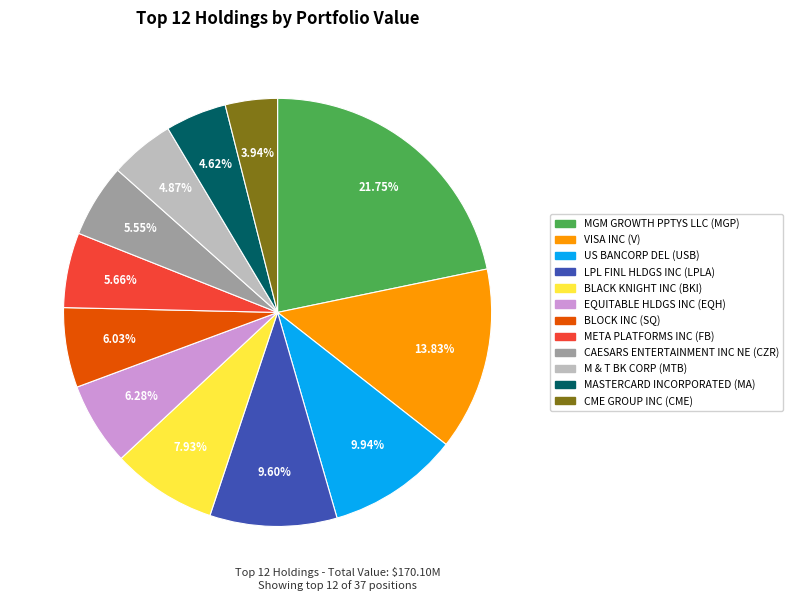

Is there a majority slice in this chart?

No